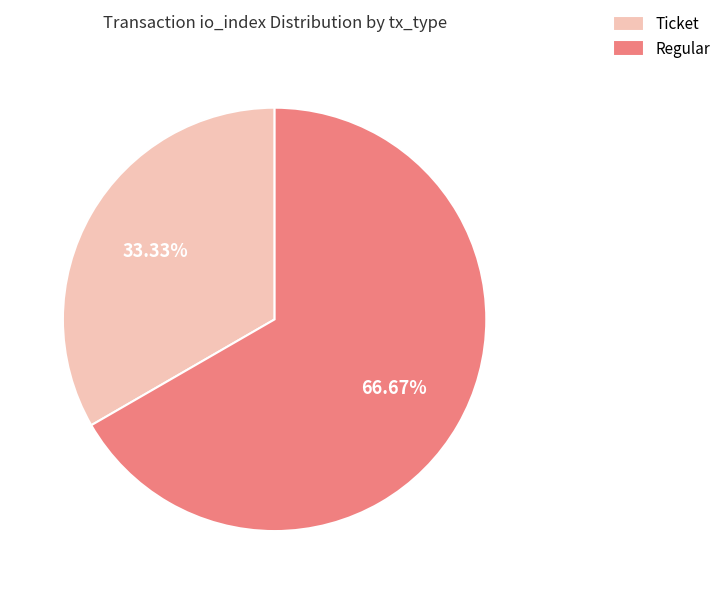

Rank the categories by value from highest to lowest.

Regular, Ticket